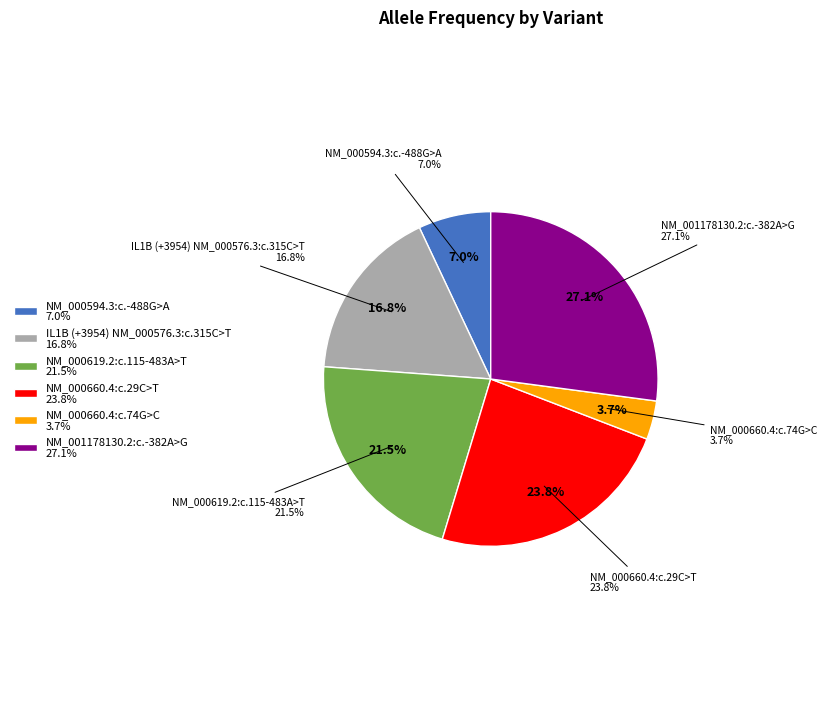

To the nearest percent, what percentage of the pie is NM_000660.4:c.74G>C?

4%